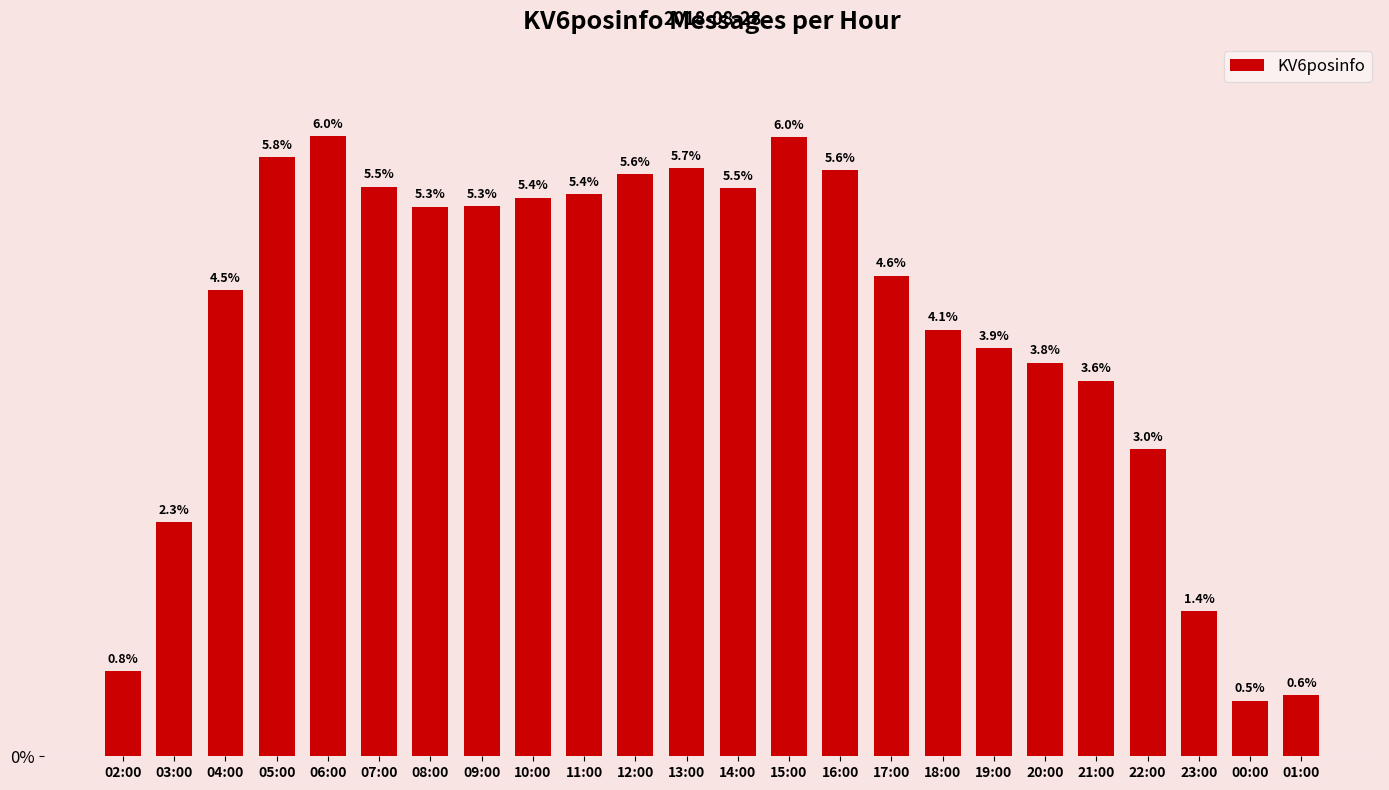

What is the ratio of the value at 22:00 to the value at 10:00?

0.5